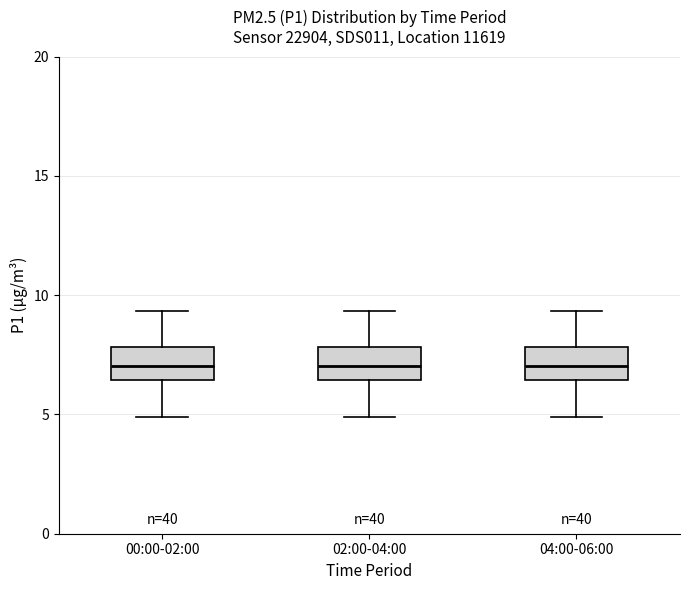

Where does the lower whisker of the box for 00:00-02:00 end on the y-axis? The values are not printed on the chart, so give them approximately, as read against the axis.

5.0